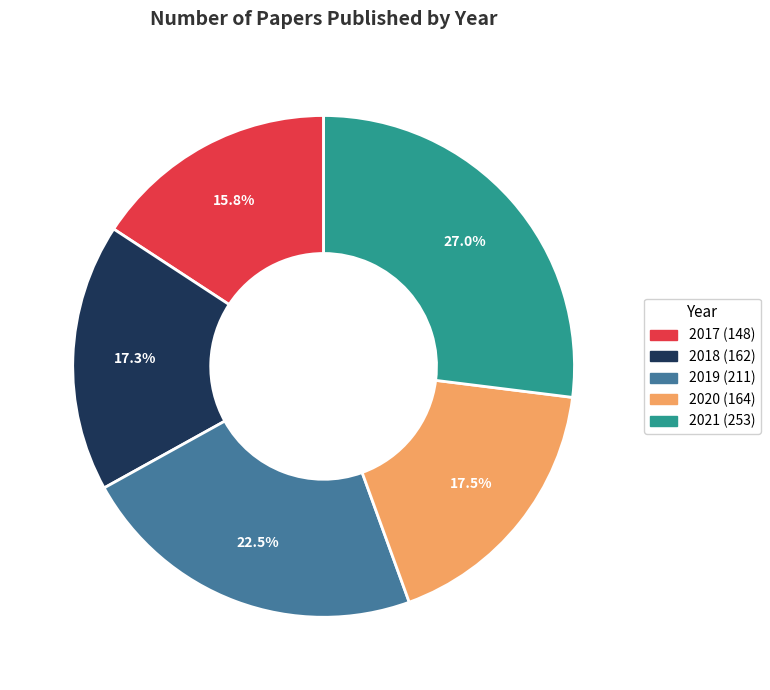

Which slice is the smallest?

2017